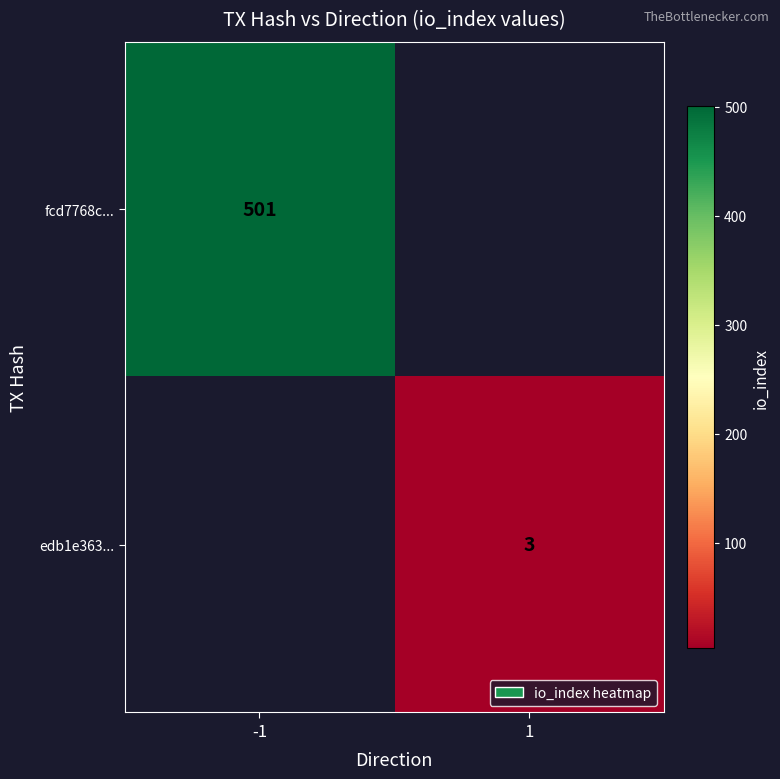

True or false: edb1e363... has a value of 1 at 1.

False